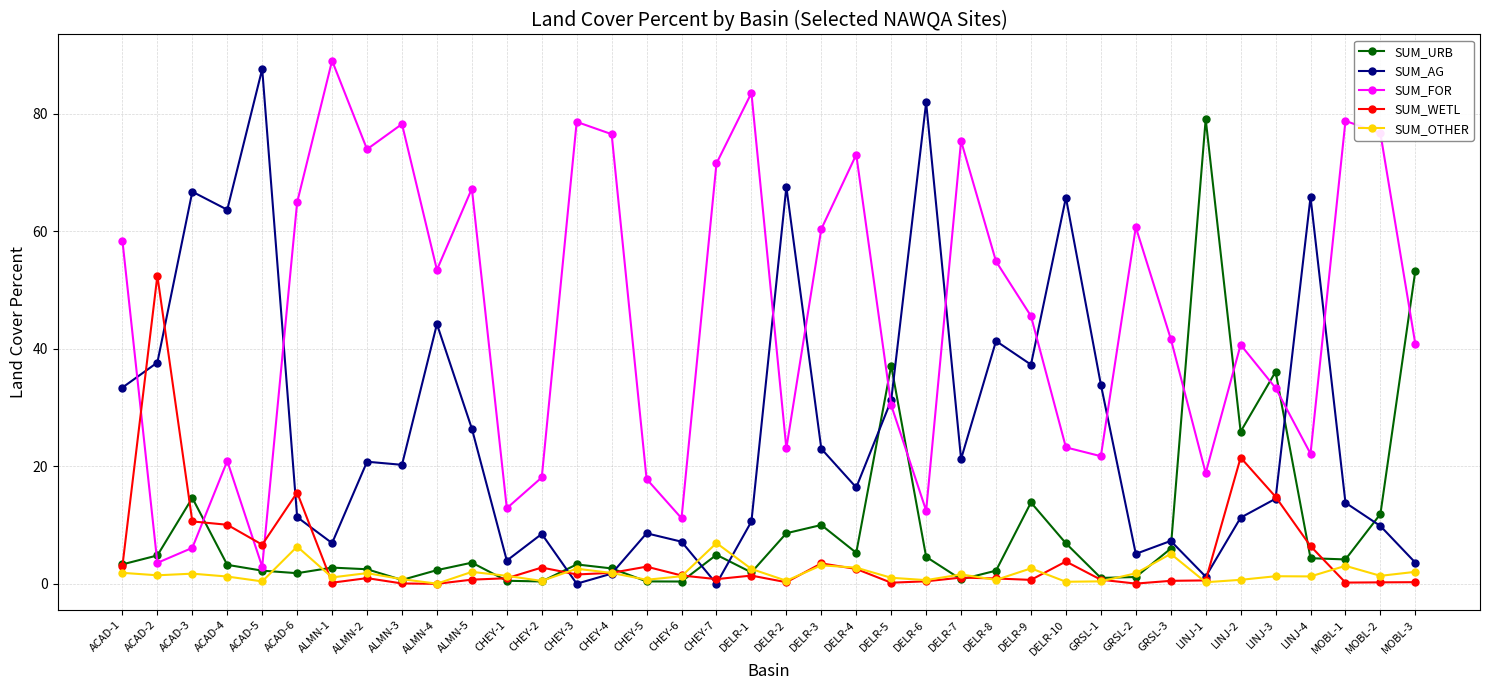

What is the total value across all series at ACAD-4?

99.1